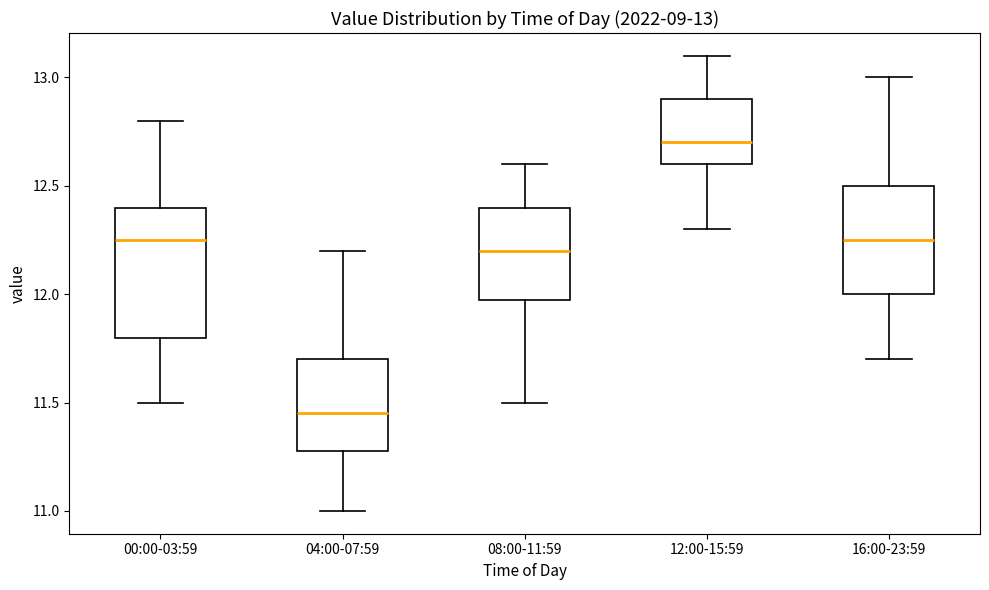

Which box's median line is the highest?

12:00-15:59